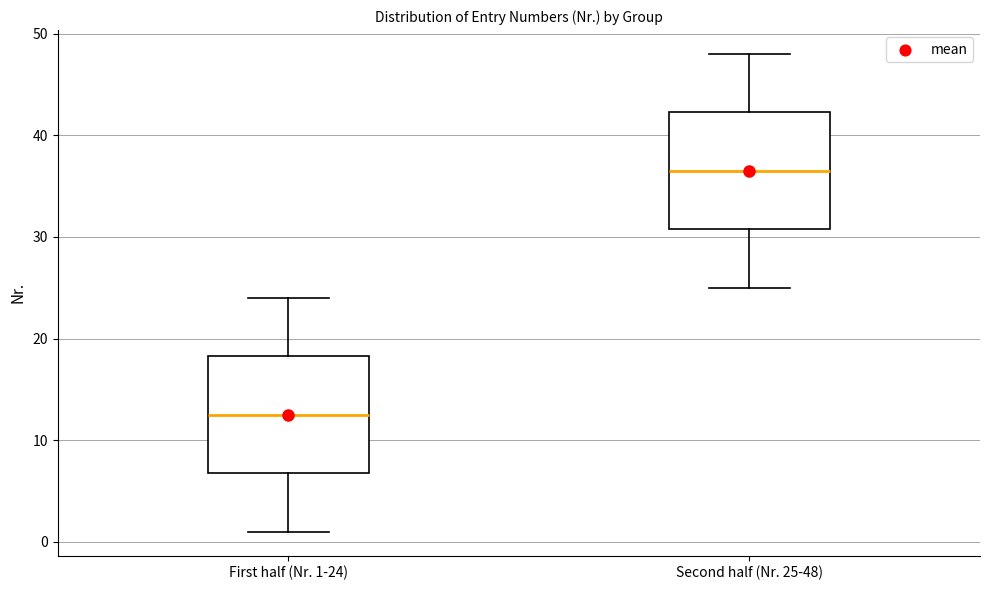

Where does the upper whisker of the box for Second half (Nr. 25-48) end on the y-axis? The values are not printed on the chart, so give them approximately, as read against the axis.

48